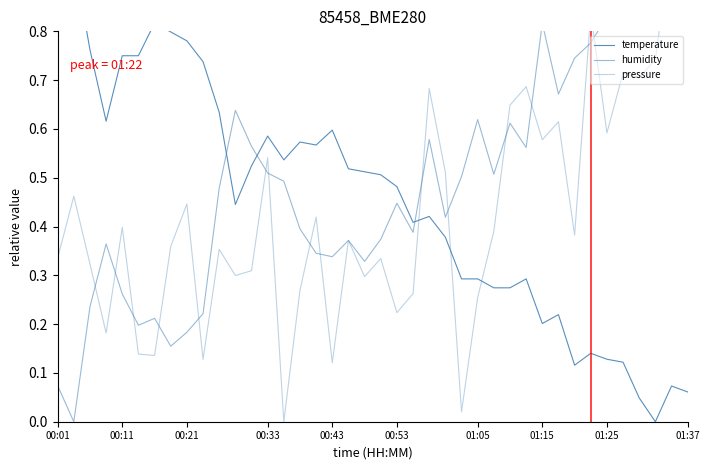

List the series in order of their peak value, highest first.

temperature, humidity, pressure